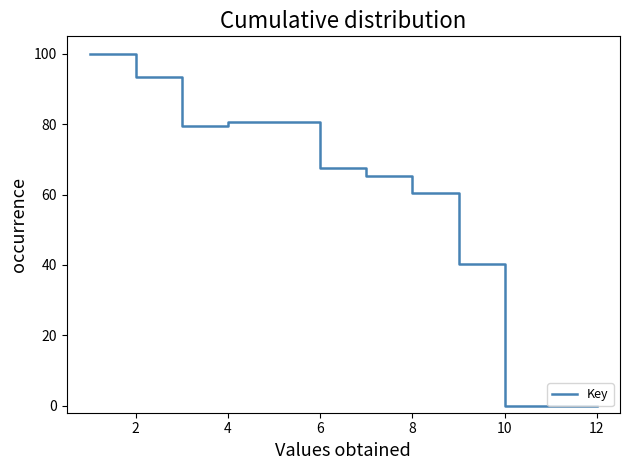

What is the maximum value shown in the chart?

100.0